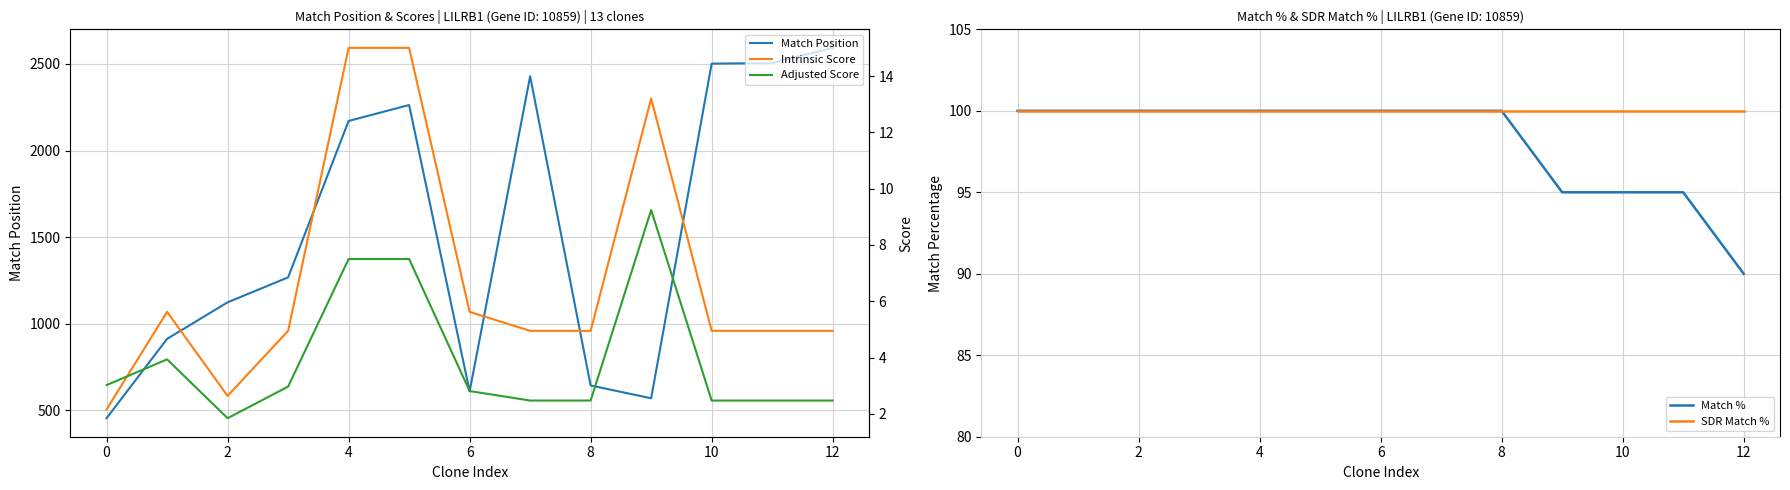

Rank the series by their maximum value, from lowest to highest.

Adjusted Score, Intrinsic Score, Match %, SDR Match %, Match Position